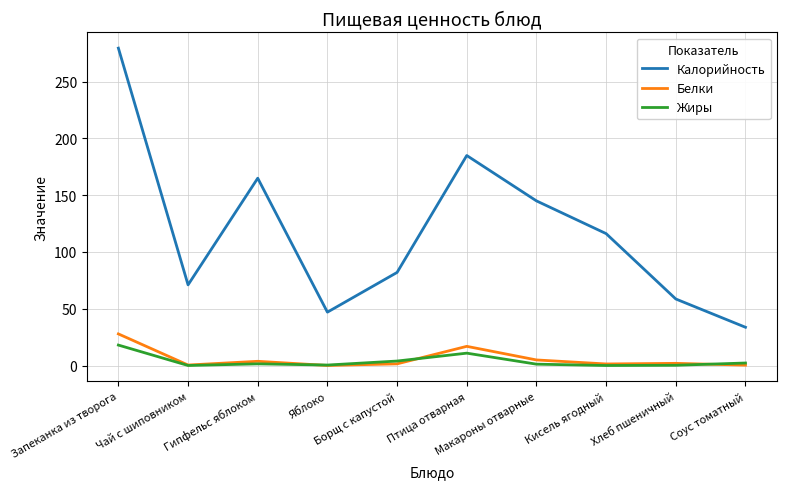

In Белки, how many points are higher than both neighbors (excluding endpoints)?

3